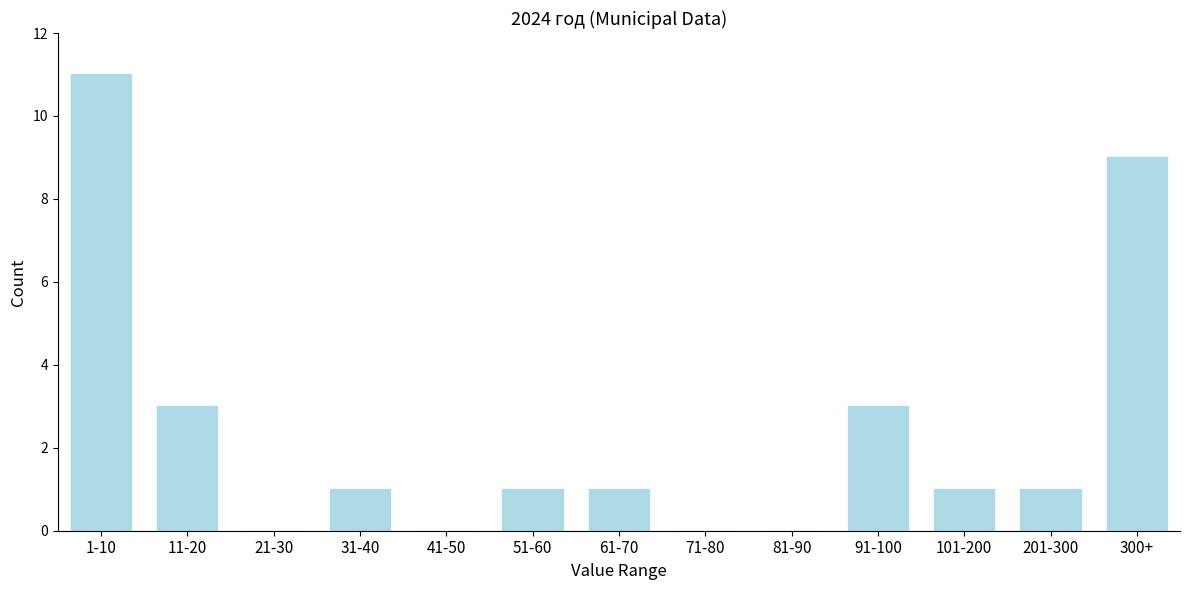

Reading left to right, transcribe all the data shown in this chart.

1-10=11	11-20=3	21-30=0	31-40=1	41-50=0	51-60=1	61-70=1	71-80=0	81-90=0	91-100=3	101-200=1	201-300=1	300+=9